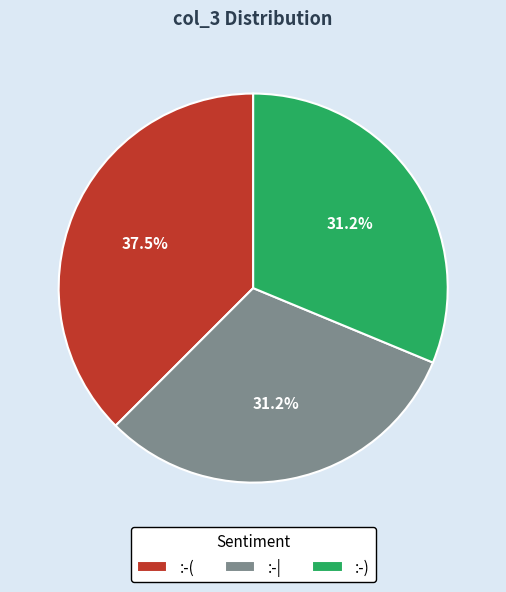

Combined, do :-) and :-| account for over 50%?

Yes